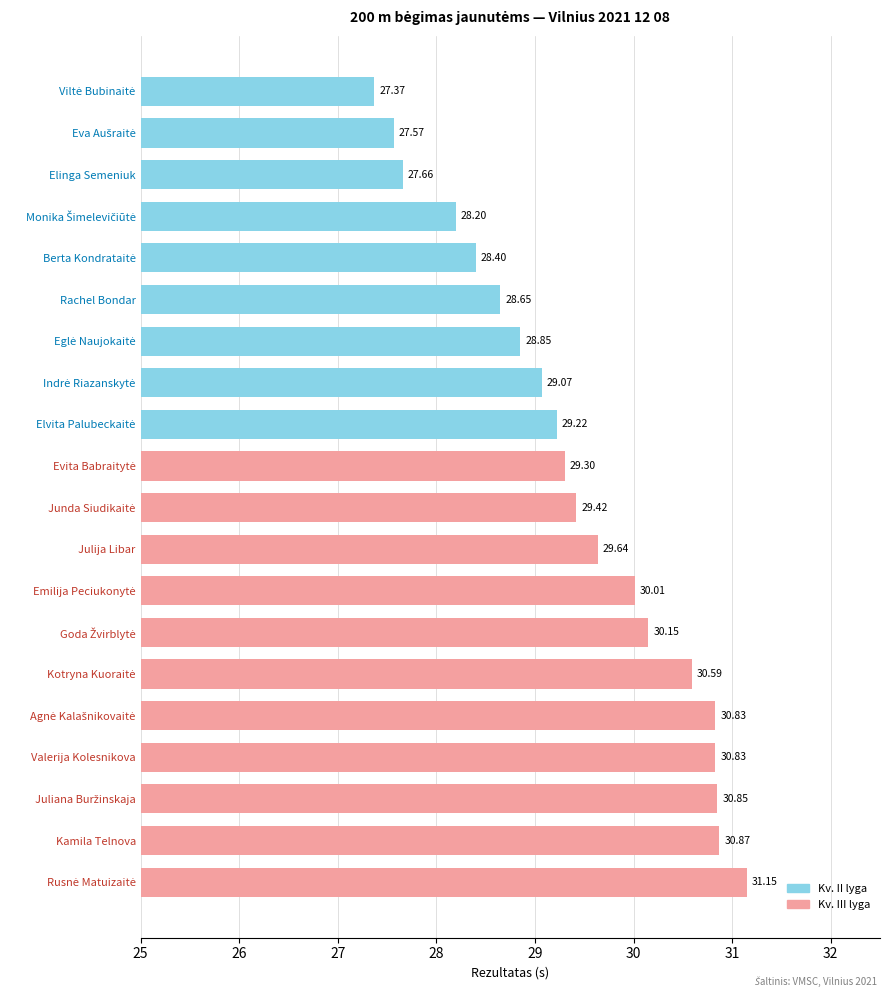

What is the change in value from Elinga Semeniuk to Valerija Kolesnikova?

+3.2